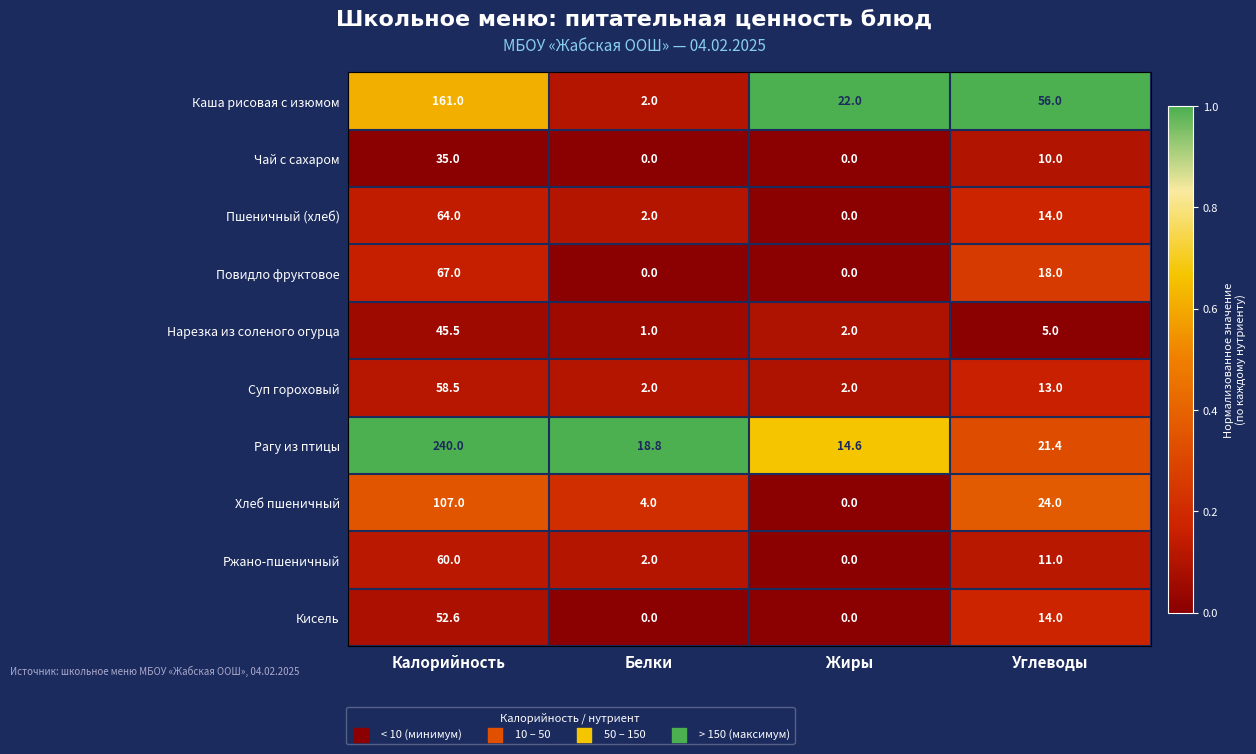

At how many categories does at least one series exceed 0?

4